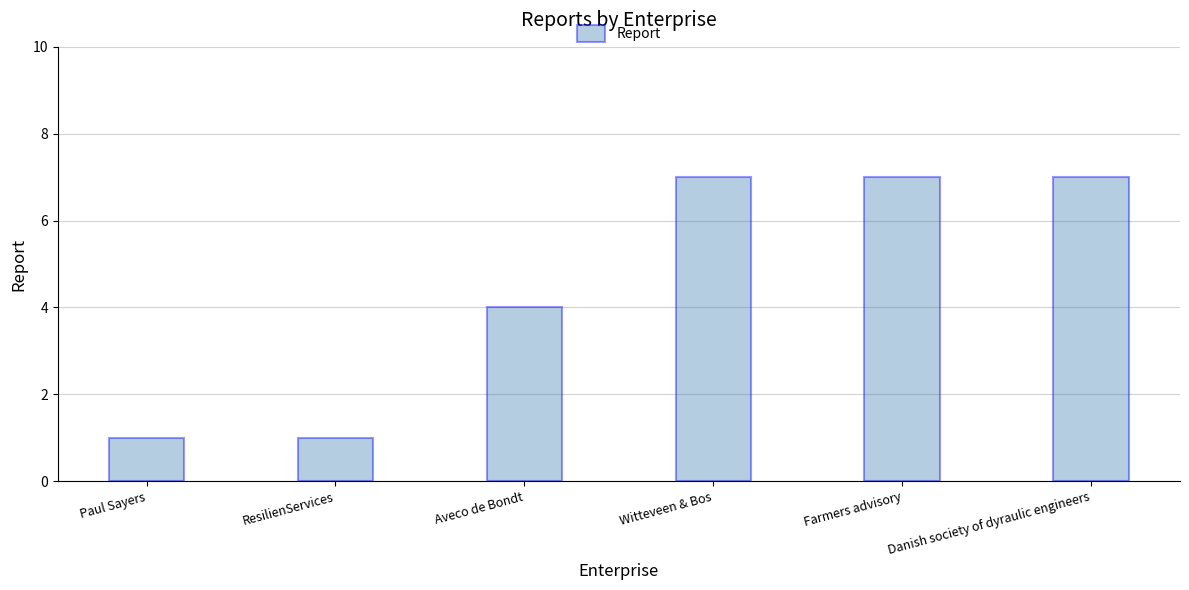

What position from the right is Aveco de Bondt?

4